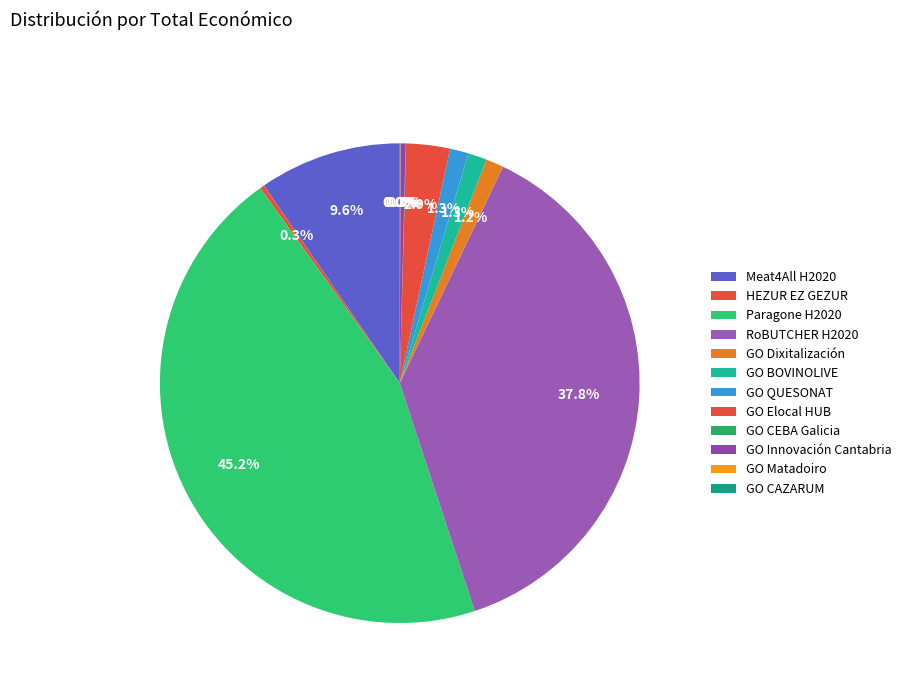

Does any single category account for the majority?

No